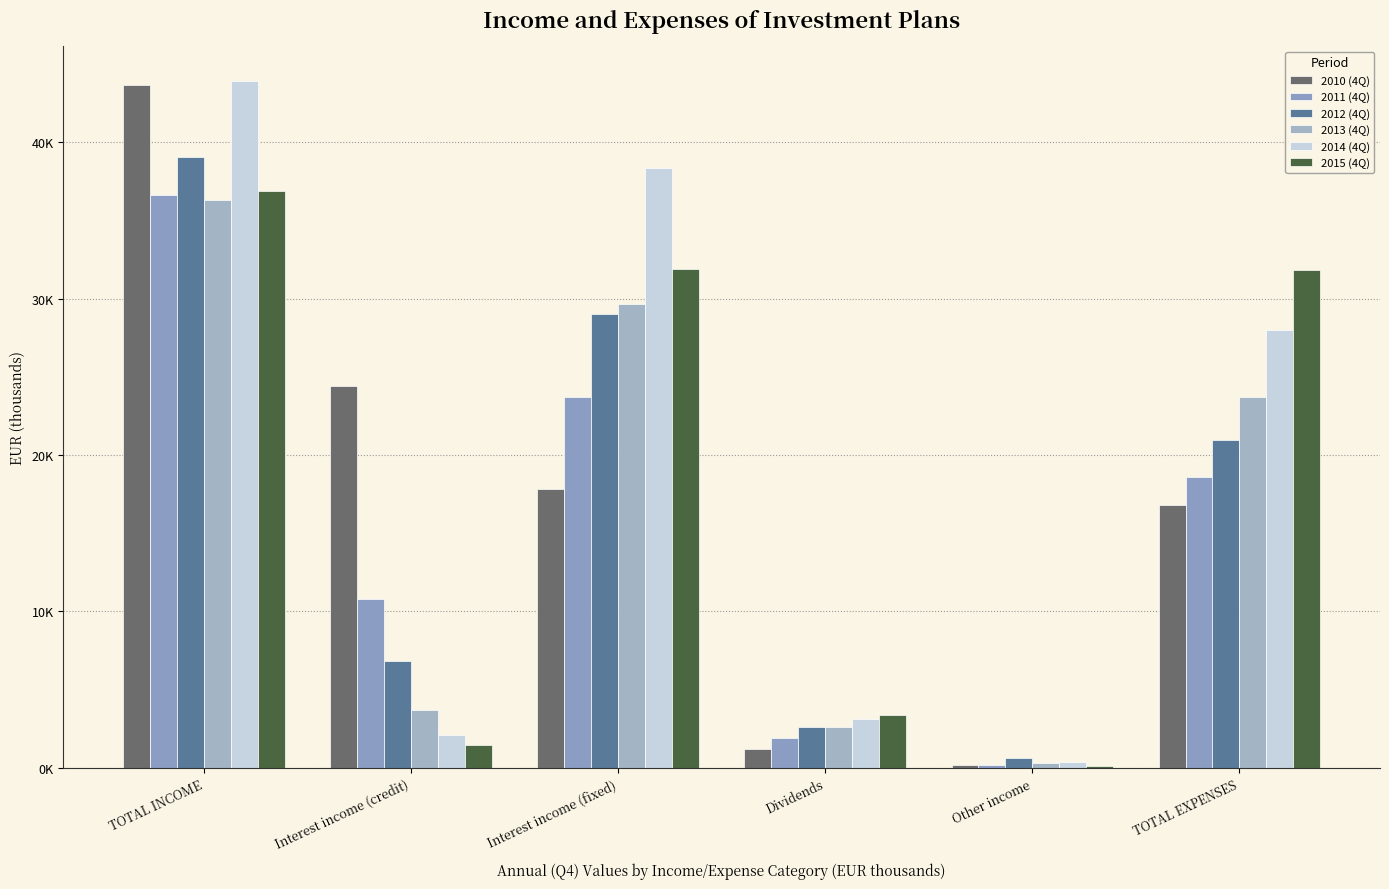

At how many categories does at least one series exceed 19956?

4